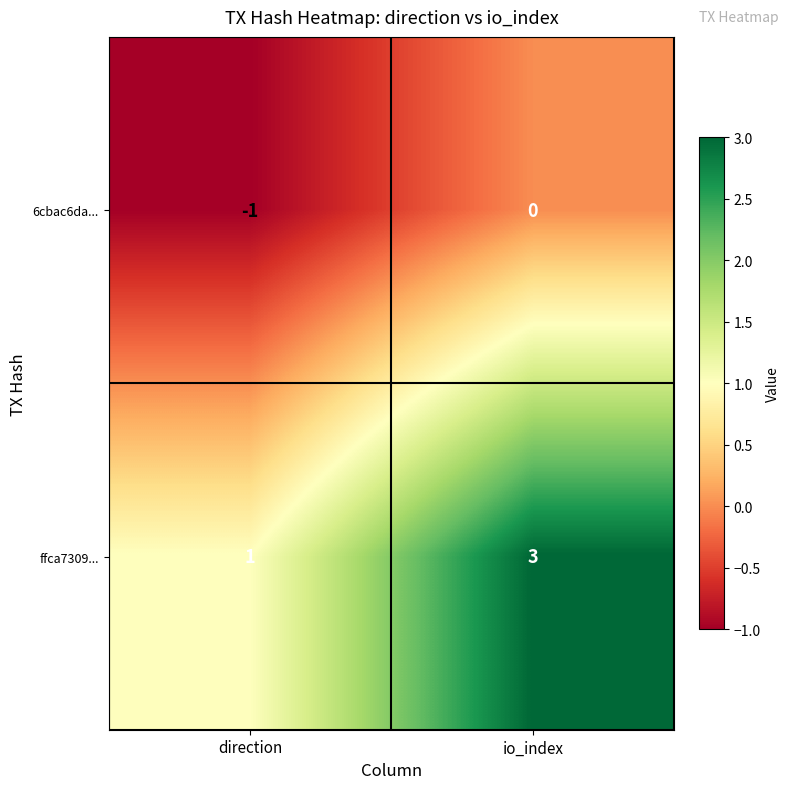

Reading left to right, what are all the values shown in this chart?

6cbac6da...: direction=-1	io_index=0
ffca7309...: direction=1	io_index=3